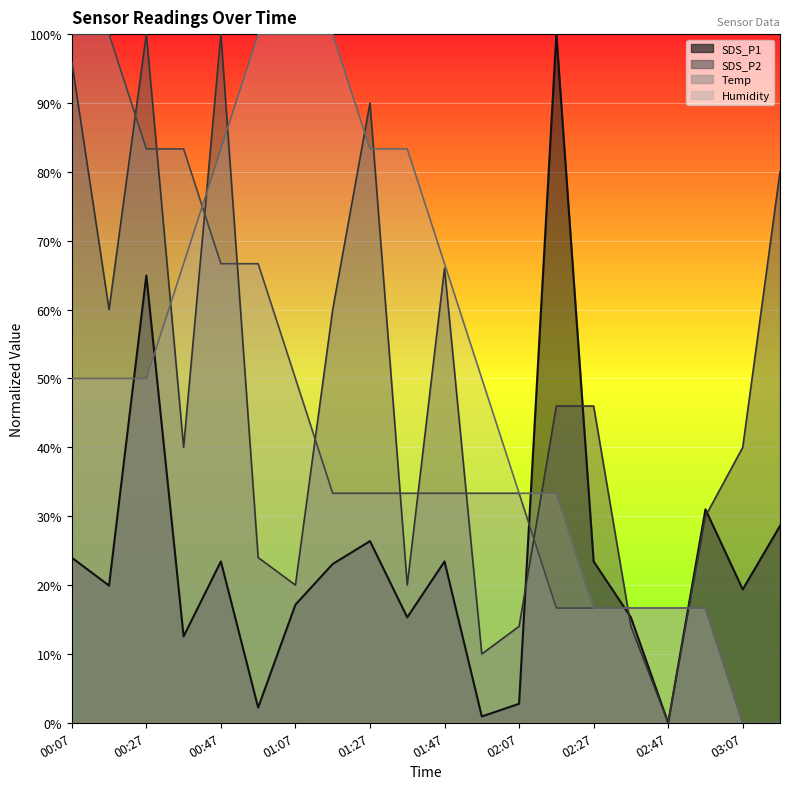

At how many categories does at least one series exceed 0?

20